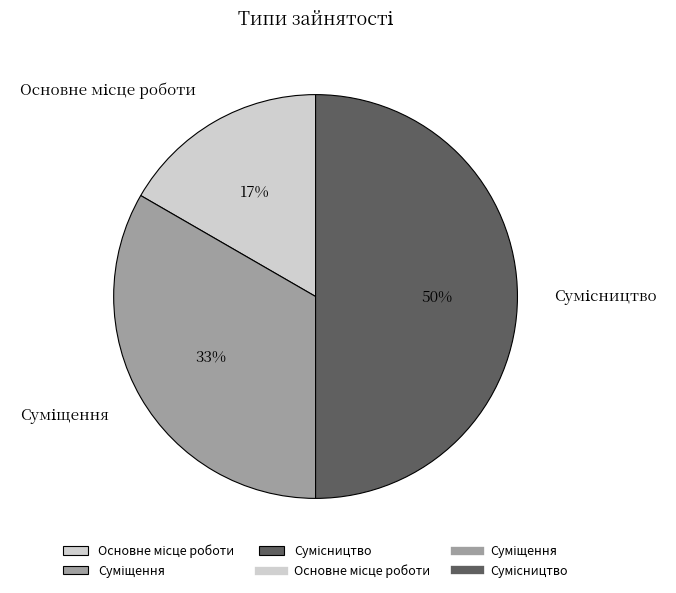

To the nearest percent, what is the average slice percentage?

33%